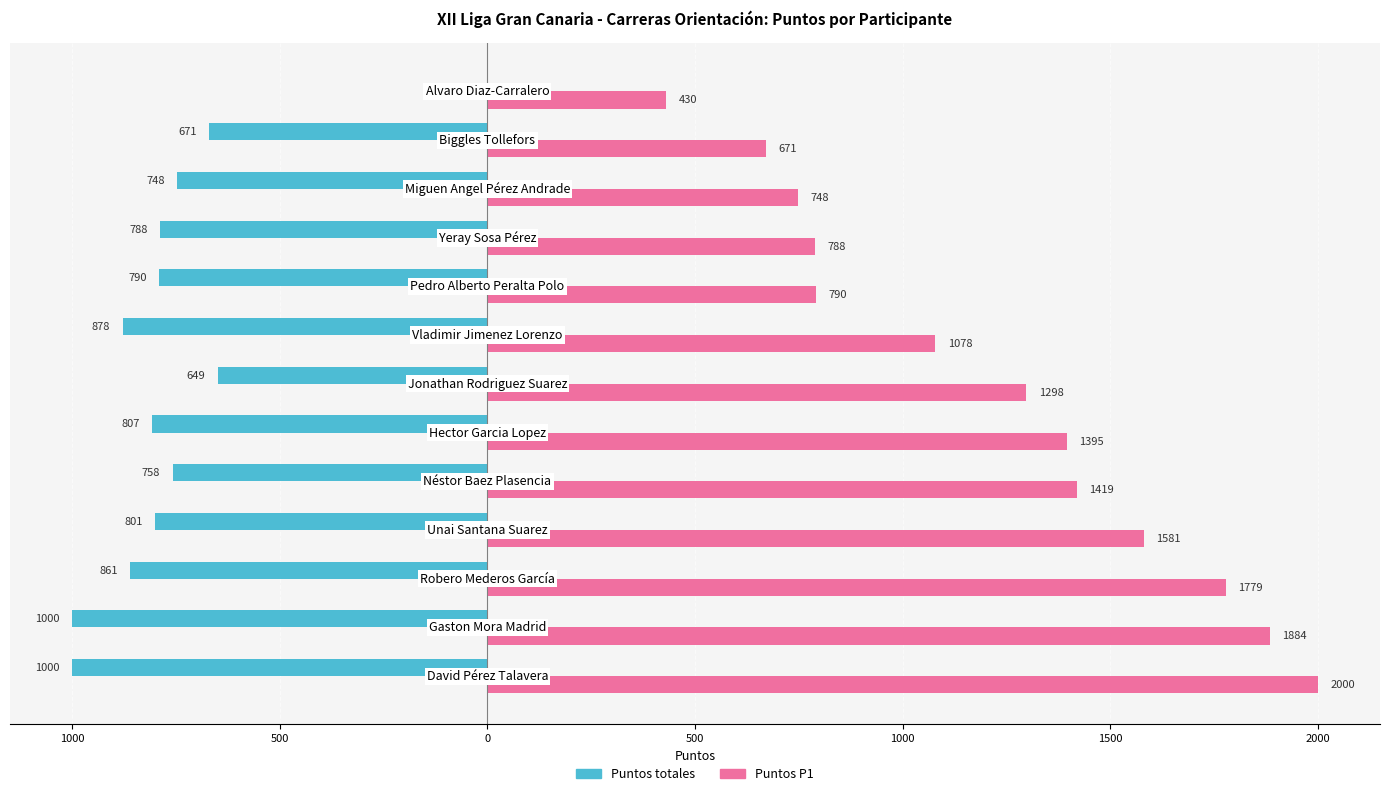

What is the maximum value shown in the chart?

2000.0